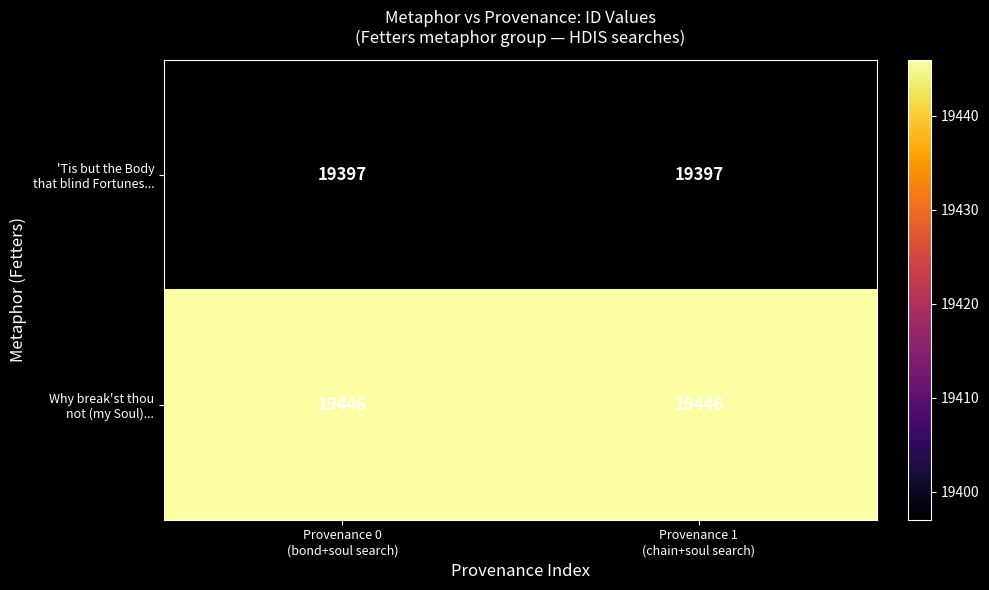

What is the maximum value shown in the chart?

19446